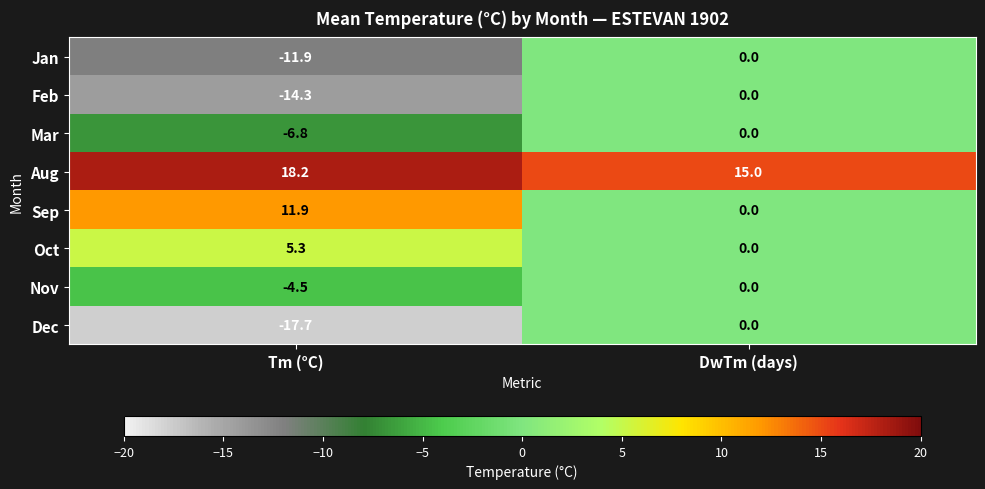

Reading left to right, transcribe all the data shown in this chart.

Jan: Tm (°C)=-11.9	DwTm (days)=0.0
Feb: Tm (°C)=-14.3	DwTm (days)=0.0
Mar: Tm (°C)=-6.8	DwTm (days)=0.0
Aug: Tm (°C)=18.2	DwTm (days)=15.0
Sep: Tm (°C)=11.9	DwTm (days)=0.0
Oct: Tm (°C)=5.3	DwTm (days)=0.0
Nov: Tm (°C)=-4.5	DwTm (days)=0.0
Dec: Tm (°C)=-17.7	DwTm (days)=0.0